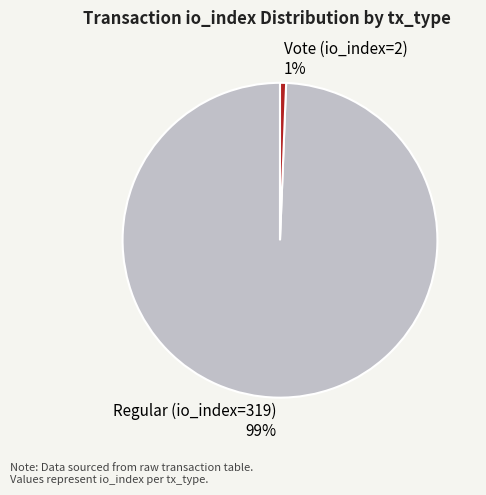

Rank the categories by value from lowest to highest.

Vote (io_index=2), Regular (io_index=319)